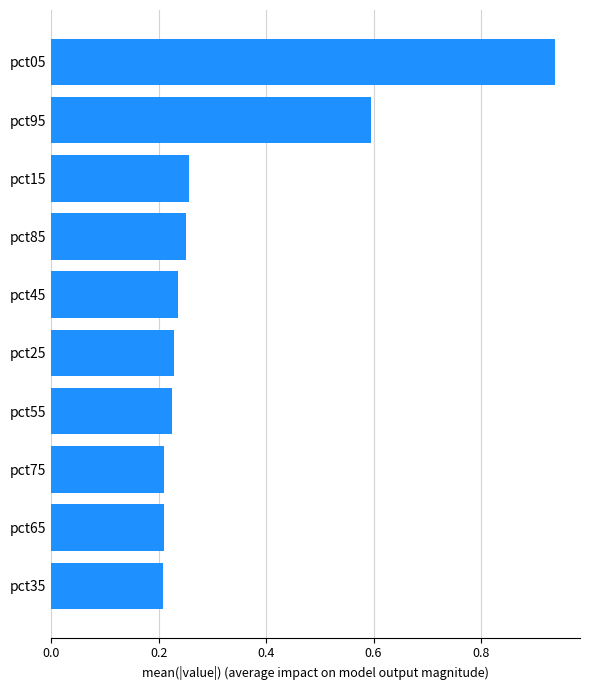

At which category does the chart reach its peak across all series?

pct05